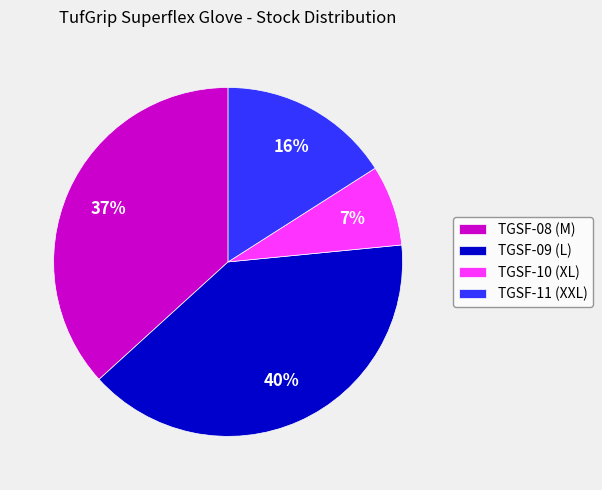

Is it true that TGSF-11 (XXL) is 16% of the pie?

True